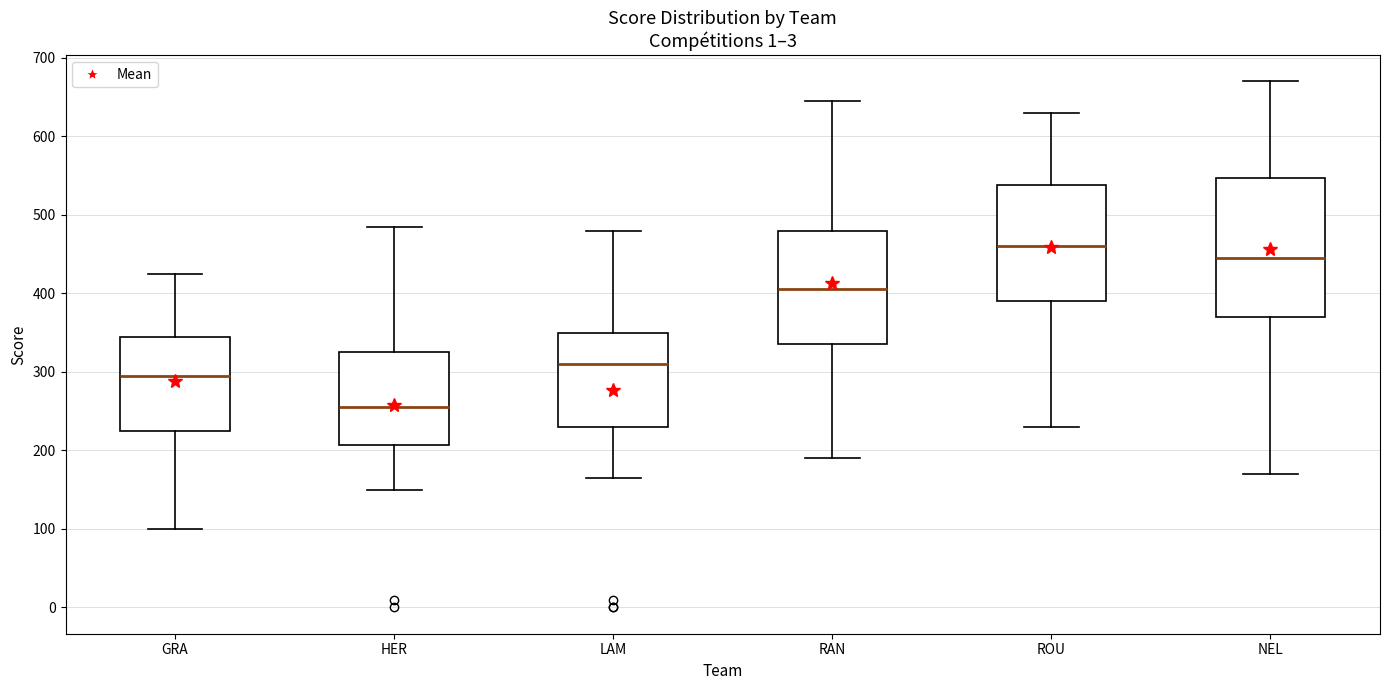

Which box is the tallest, from its lower edge to its upper edge?

NEL